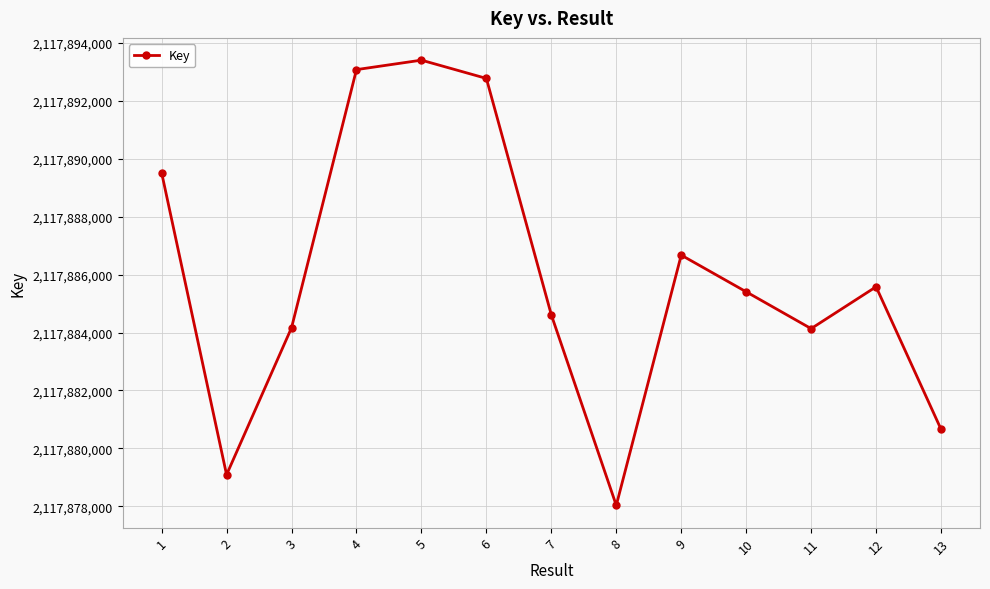

Where is the data nearest to the value 2117885718?

12